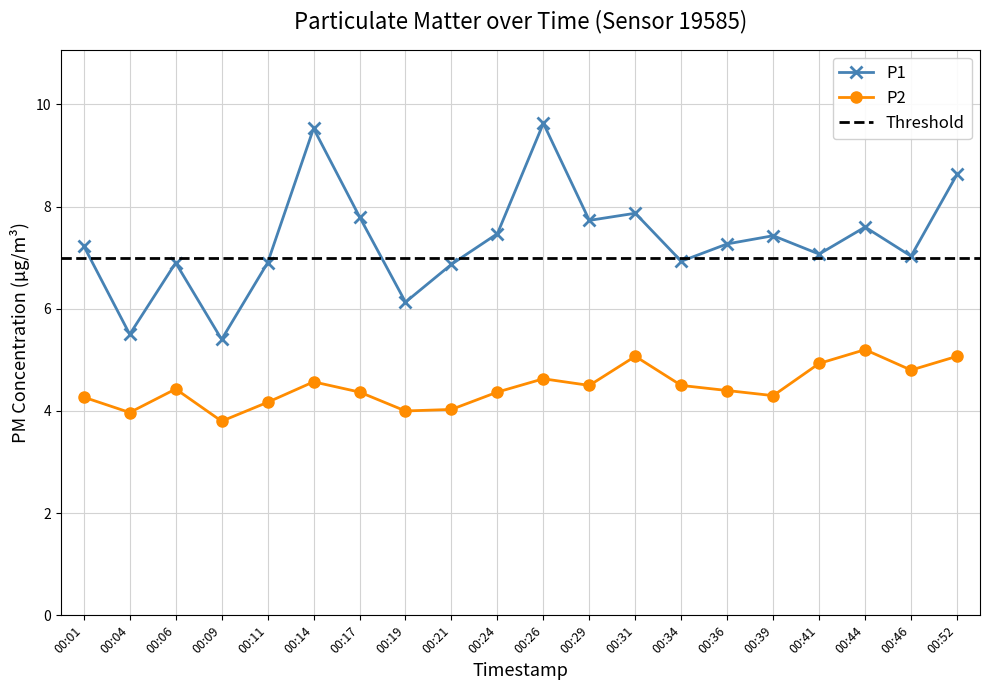

What is the value of the P2 point at the 10th from the left?

4.4